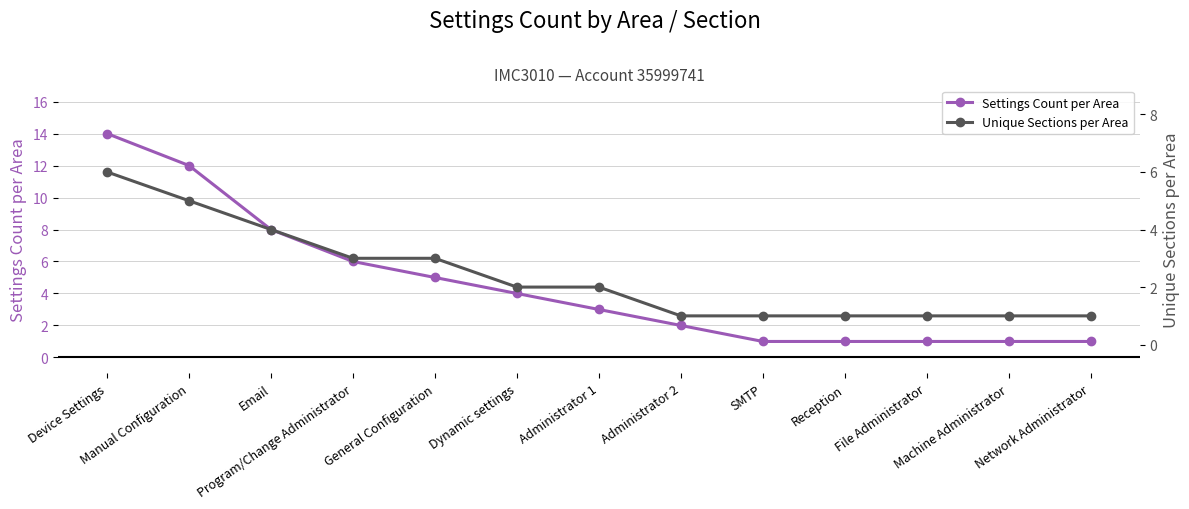

What is the value of the Unique Sections per Area point at the 1st from the left?

6